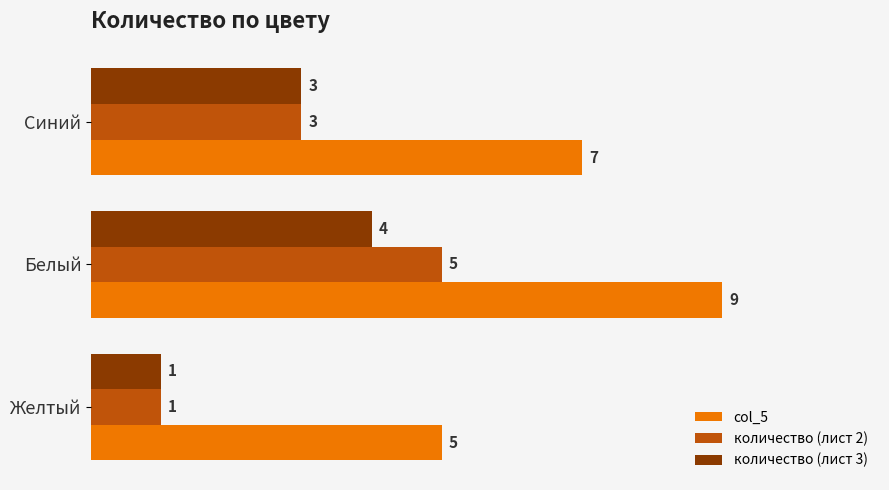

What is the sum of the col_5 values at Желтый and Белый?

14